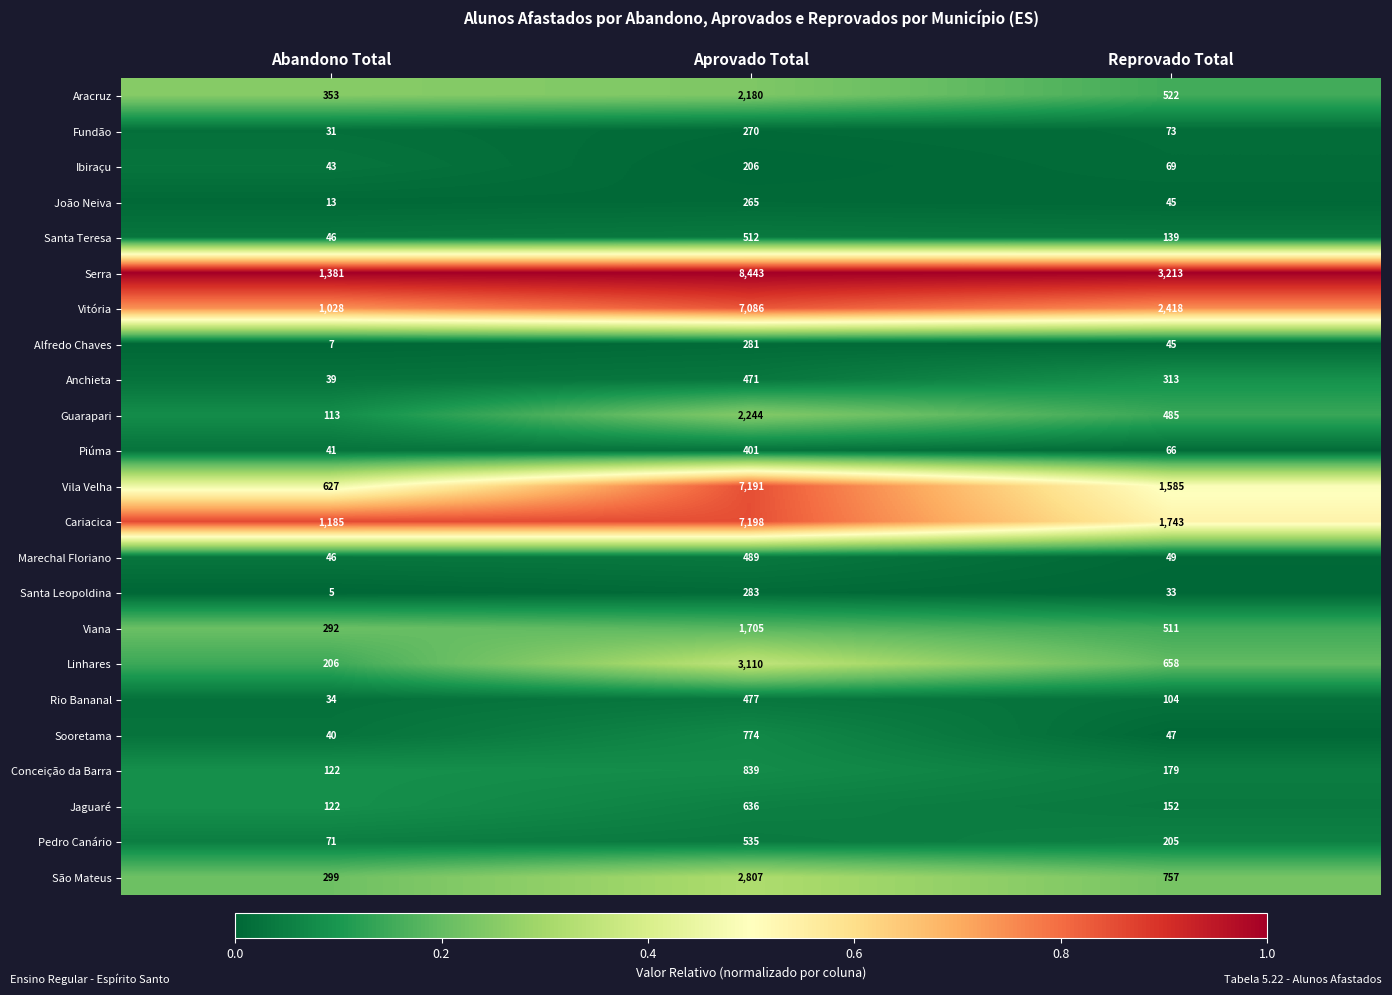

List the series in order of their peak value, highest first.

Serra, Cariacica, Vila Velha, Vitória, Linhares, São Mateus, Guarapari, Aracruz, Viana, Conceição da Barra, Sooretama, Jaguaré, Pedro Canário, Santa Teresa, Marechal Floriano, Rio Bananal, Anchieta, Piúma, Santa Leopoldina, Alfredo Chaves, Fundão, João Neiva, Ibiraçu